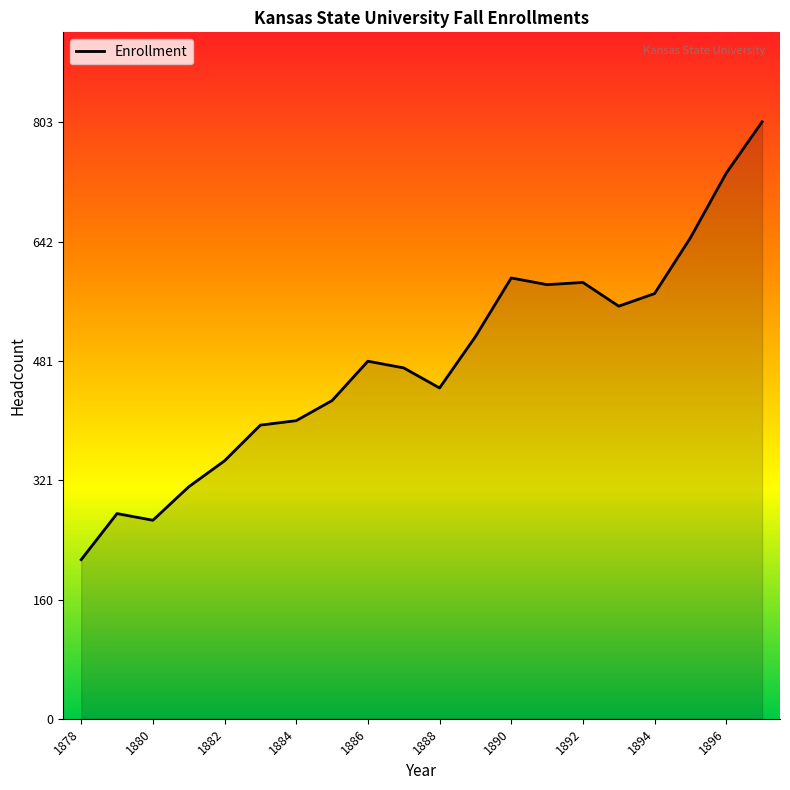

What is the maximum value shown in the chart?

803